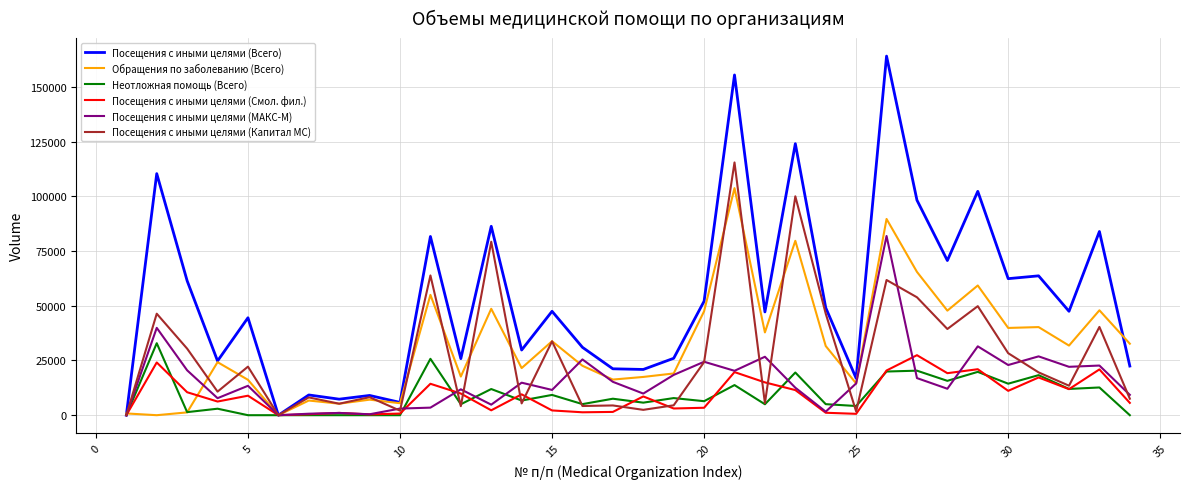

Which series has the largest total across all categories?

Посещения с иными целями (Всего)